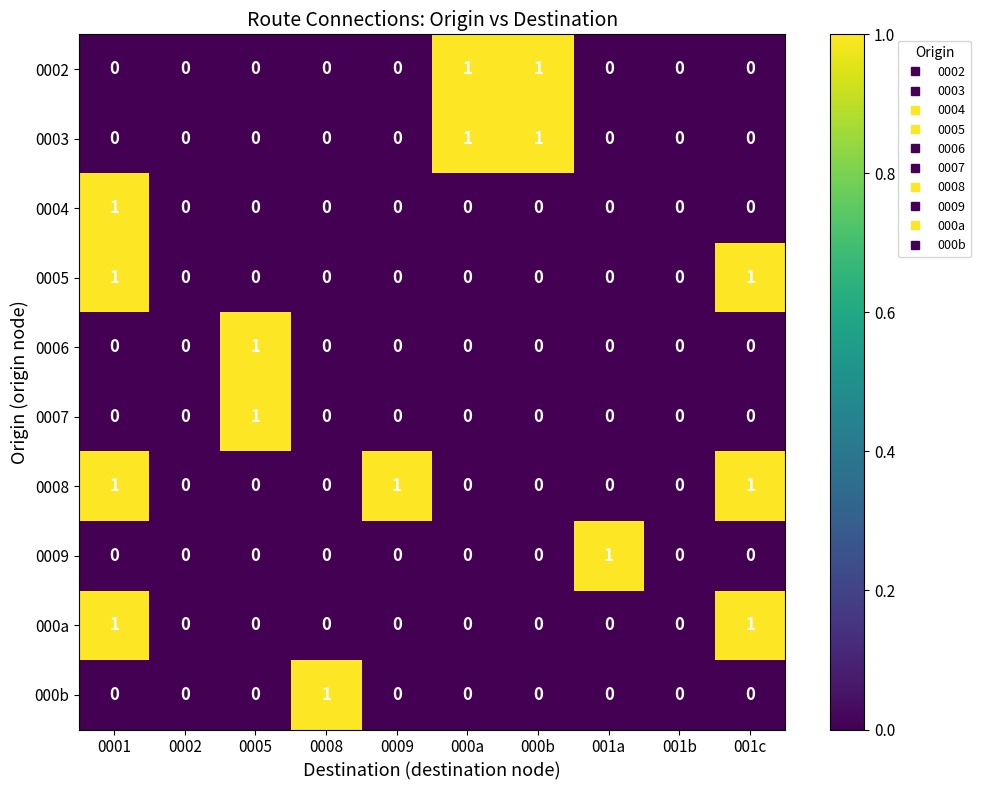

Count the number of data series in this chart.

10